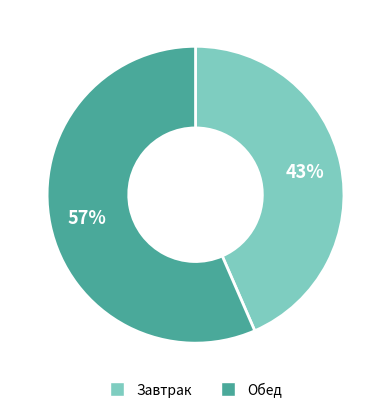

To the nearest percent, what portion does Завтрак represent?

43%